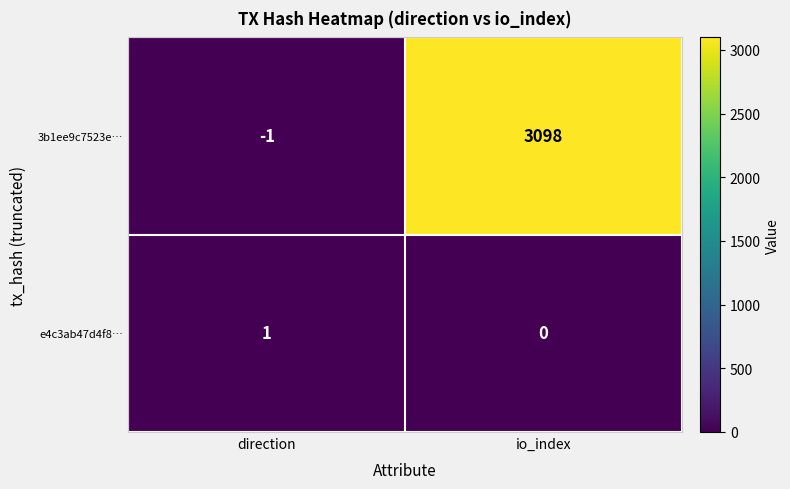

Rank the series by their maximum value, from lowest to highest.

e4c3ab47d4f8…, 3b1ee9c7523e…